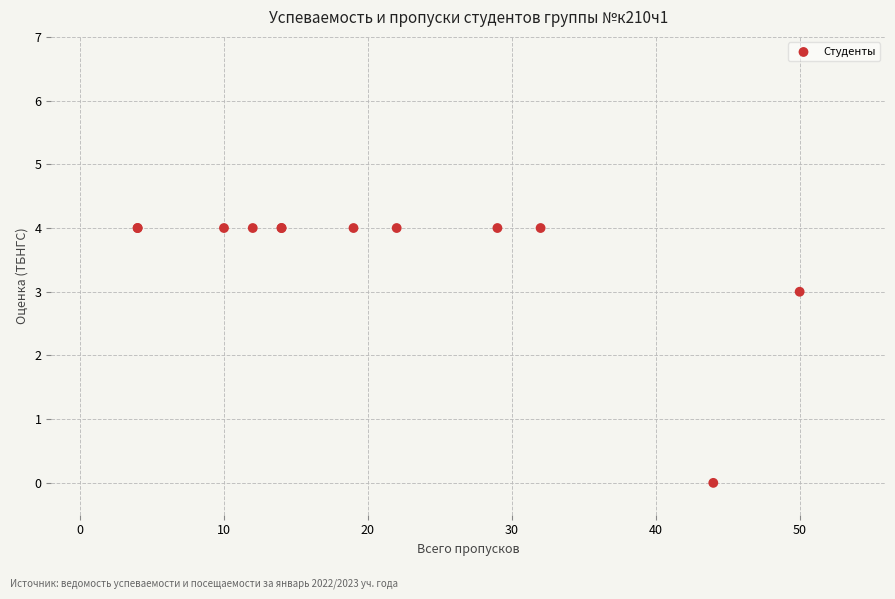

What Y value in the scatter plot is closest to 2?

3